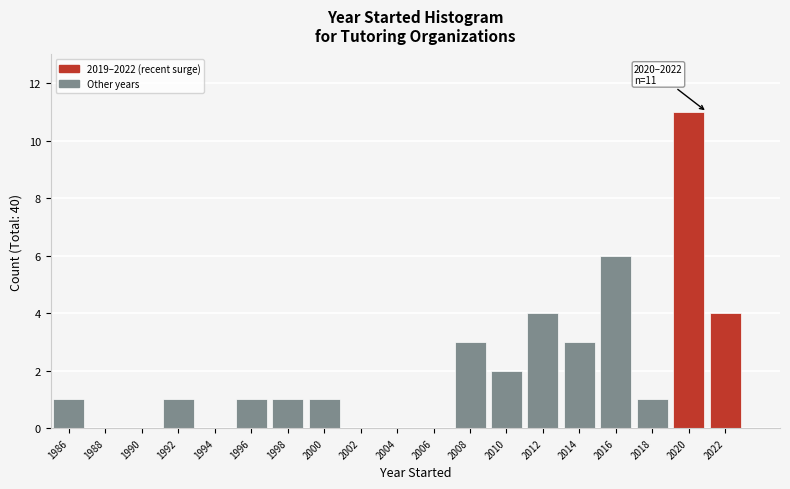

Reading left to right, transcribe all the data shown in this chart.

1986=1	1988=0	1990=0	1992=1	1994=0	1996=1	1998=1	2000=1	2002=0	2004=0	2006=0	2008=3	2010=2	2012=4	2014=3	2016=6	2018=1	2020=11	2022=4